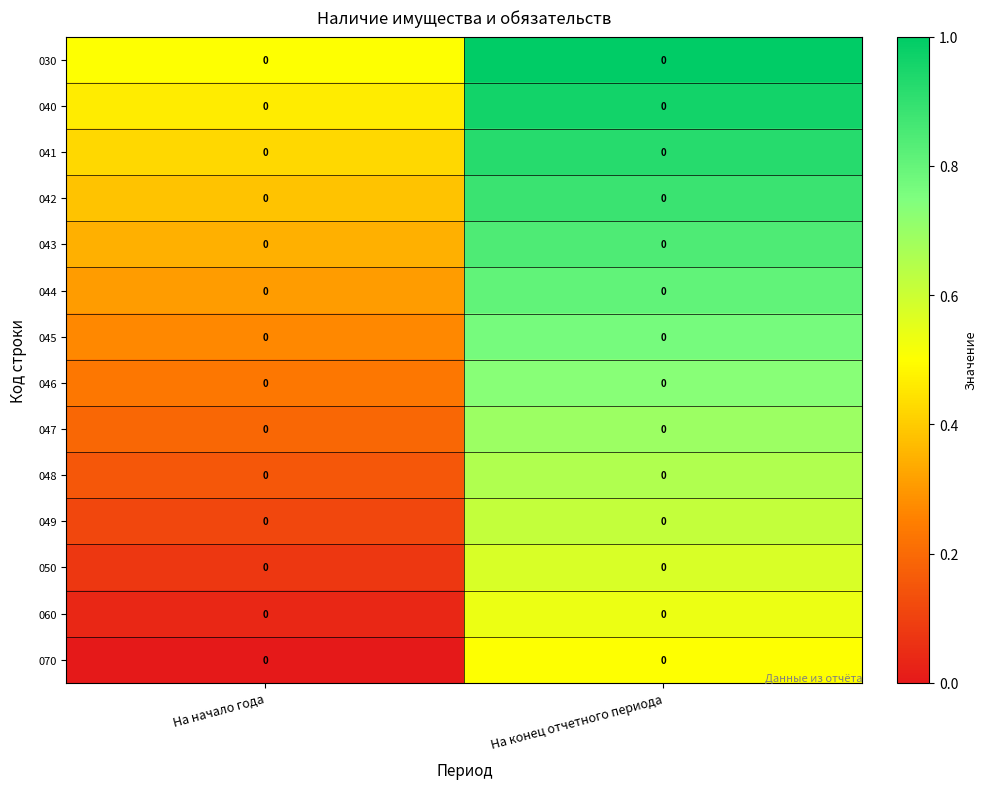

Is it true that 040 equals 0.3 at На начало года?

False